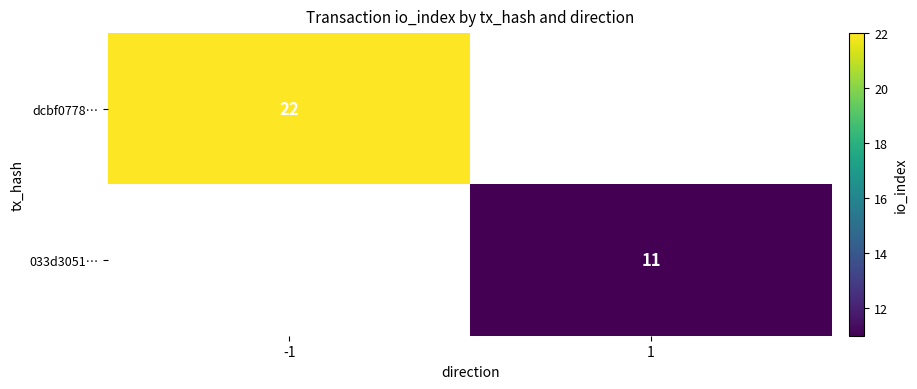

Is it true that 033d3051… equals 6 at 1?

False